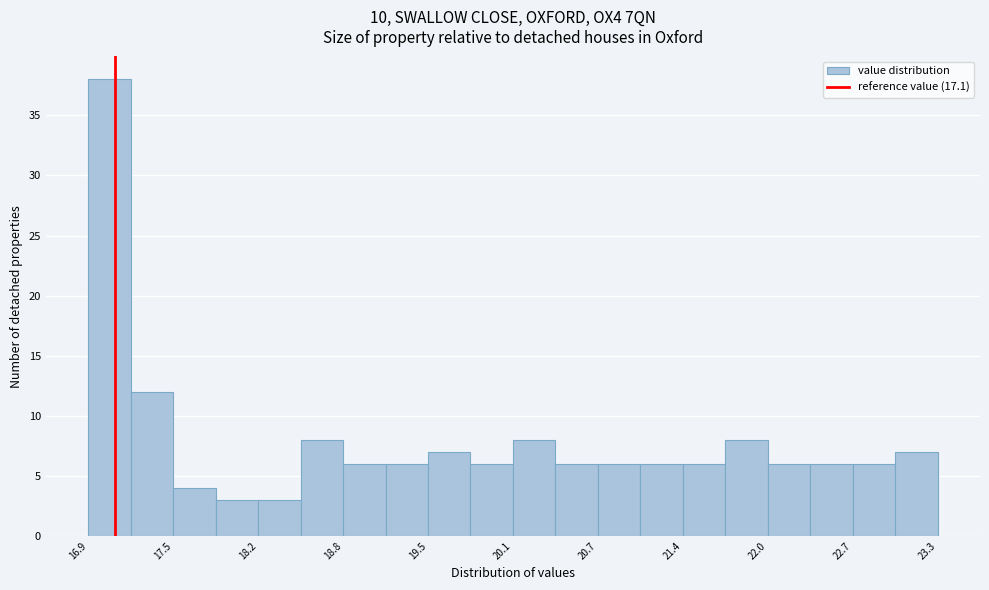

Around what value on the x-axis is the tallest bar? Give the approximate position of its centre, as read against the axis.

17.1